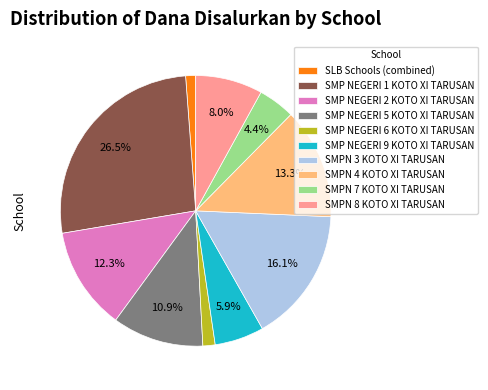

Which has a higher value, SMP NEGERI 1 KOTO XI TARUSAN or SMPN 3 KOTO XI TARUSAN?

SMP NEGERI 1 KOTO XI TARUSAN